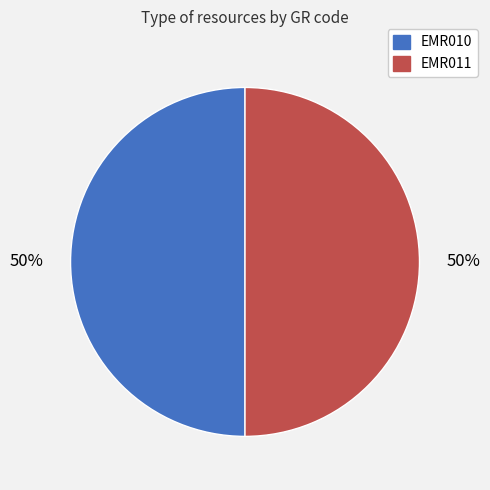

The EMR010 slice represents 50% of the pie. True or false?

True